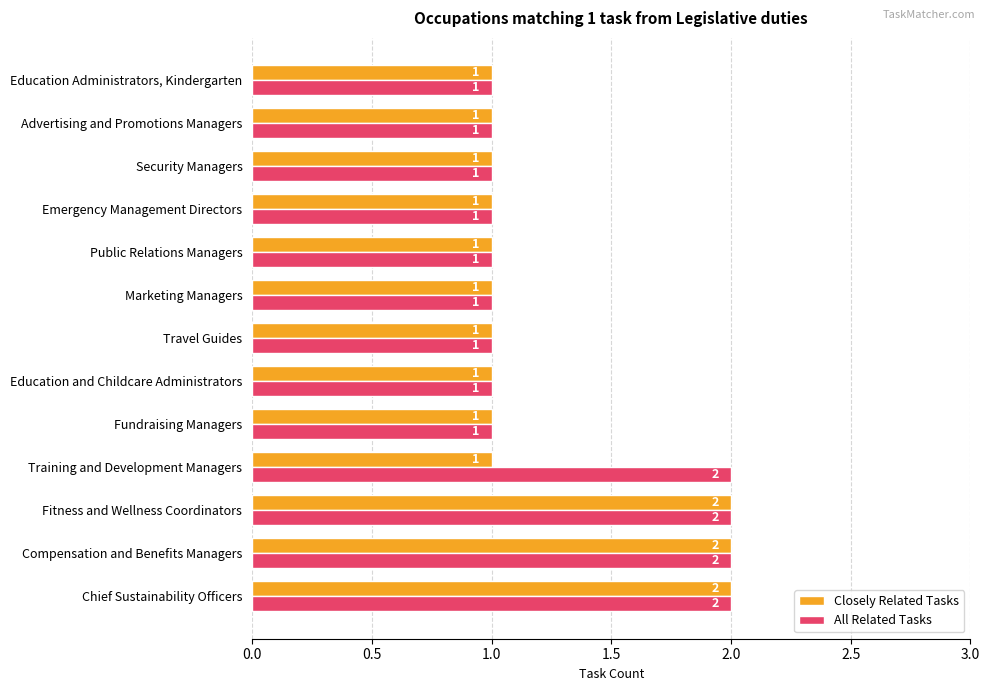

Which series has the largest total across all categories?

All Related Tasks